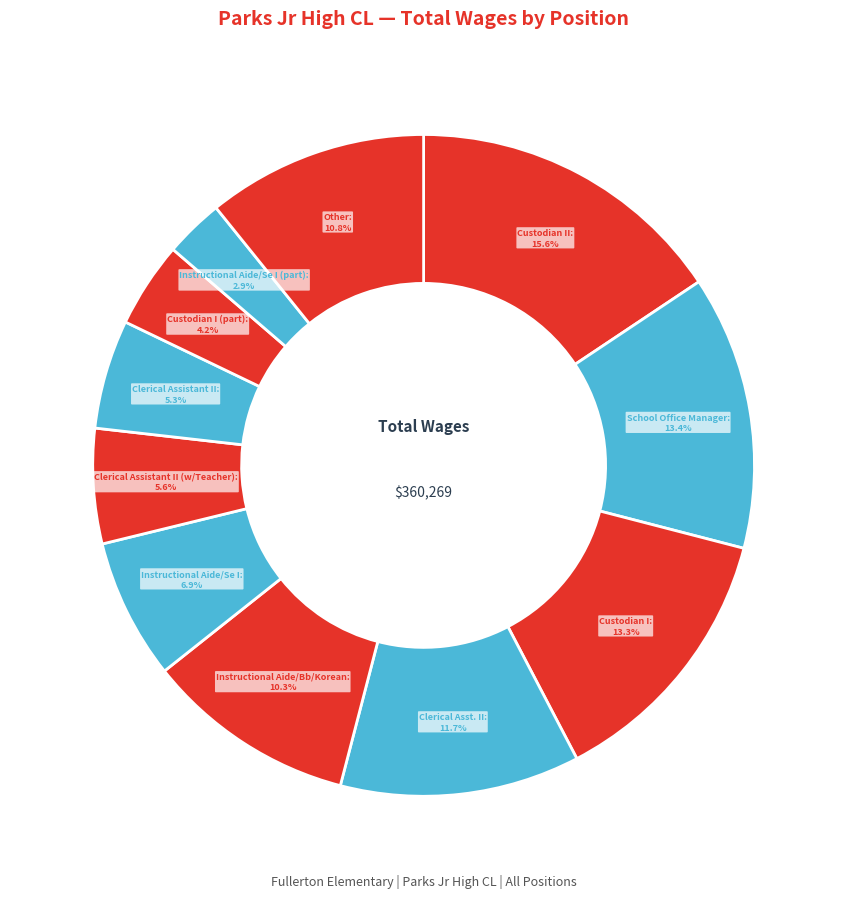

What is the largest slice in the pie chart?

Custodian II